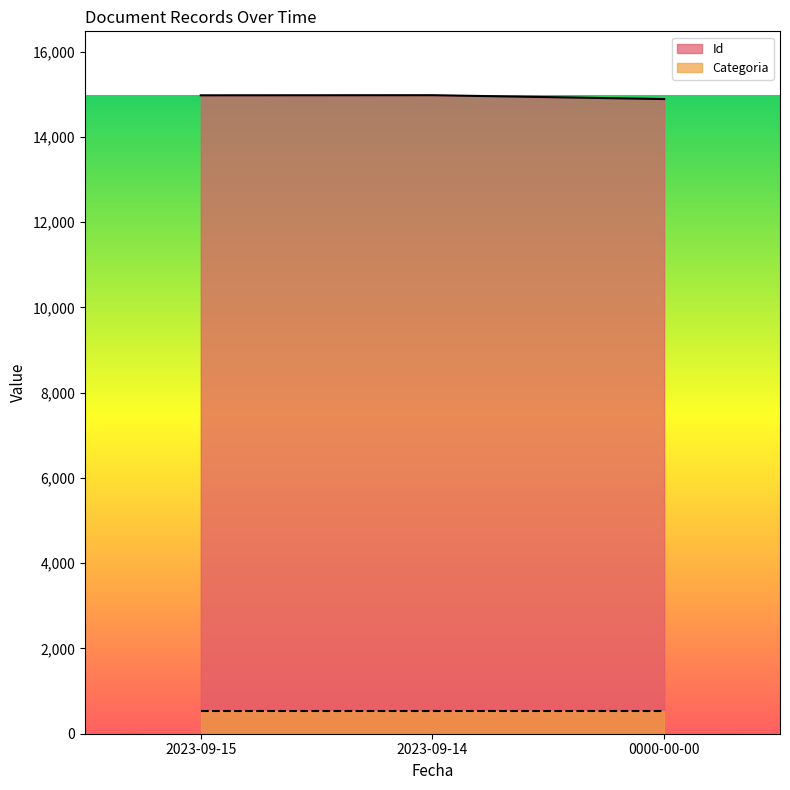

The chart shows a value of 23956 at 2023-09-14. True or false?

False